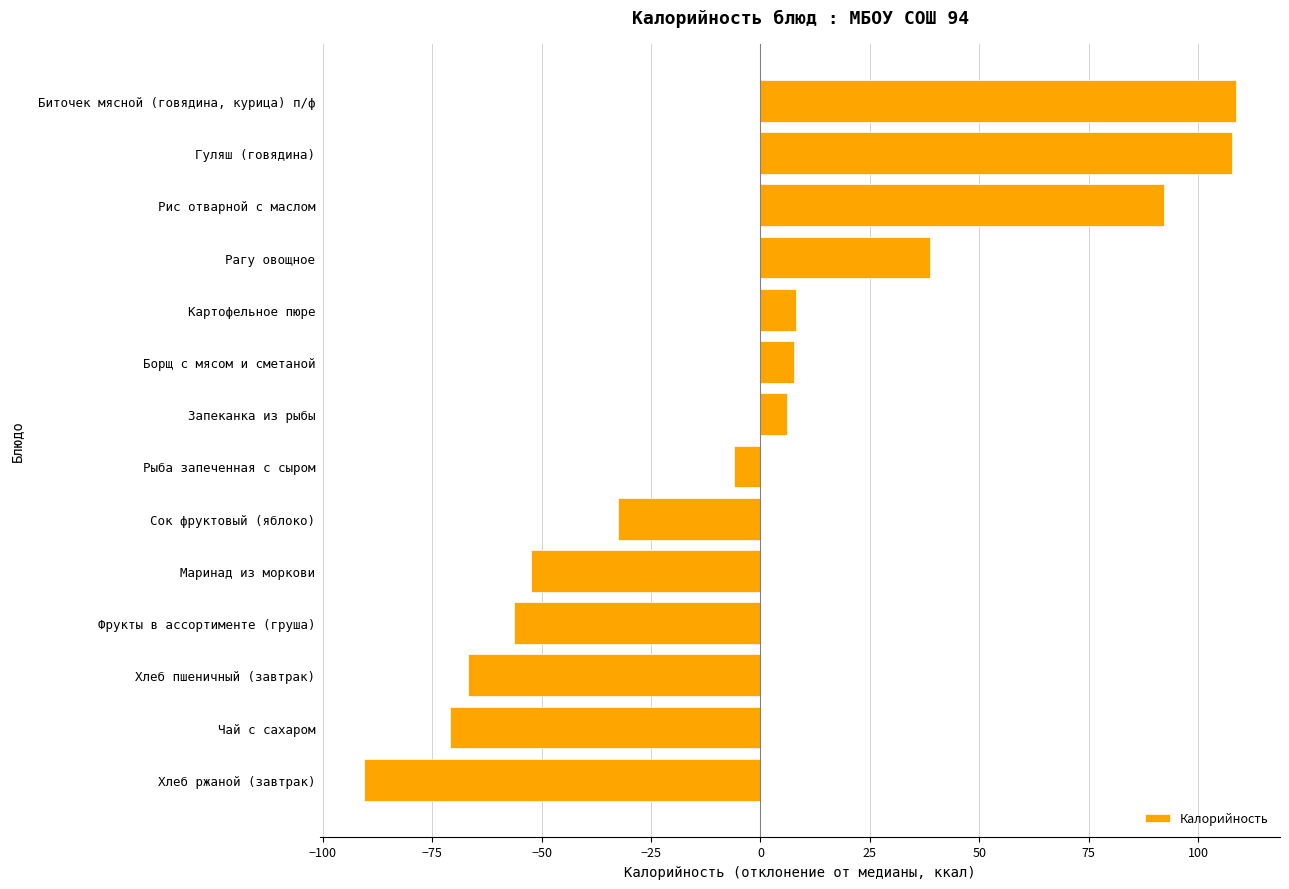

What value does the data have at Запеканка из рыбы?

6.0